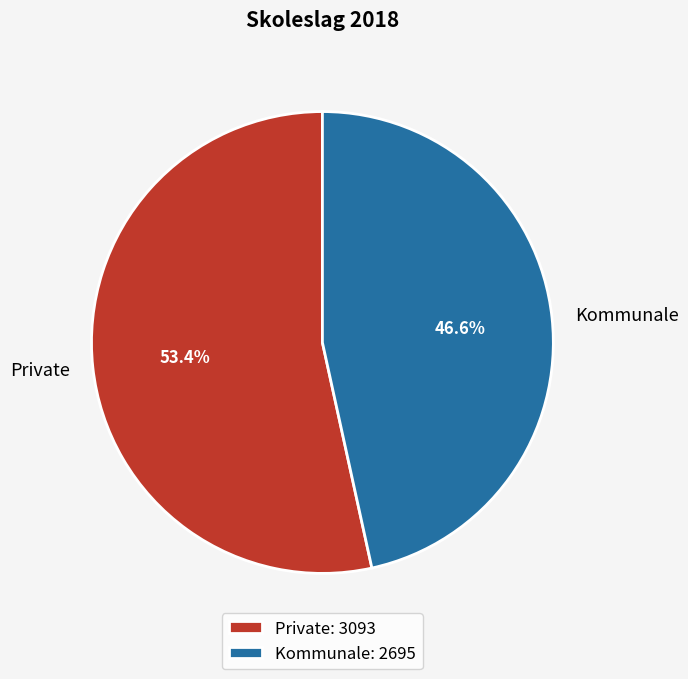

How much of the chart is everything except Kommunale?

53.4%